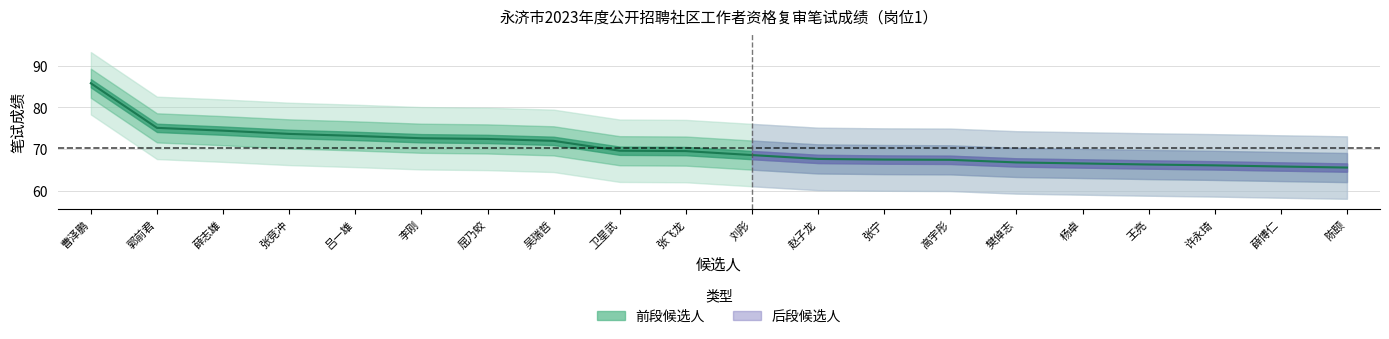

Count the number of categories in the chart.

20